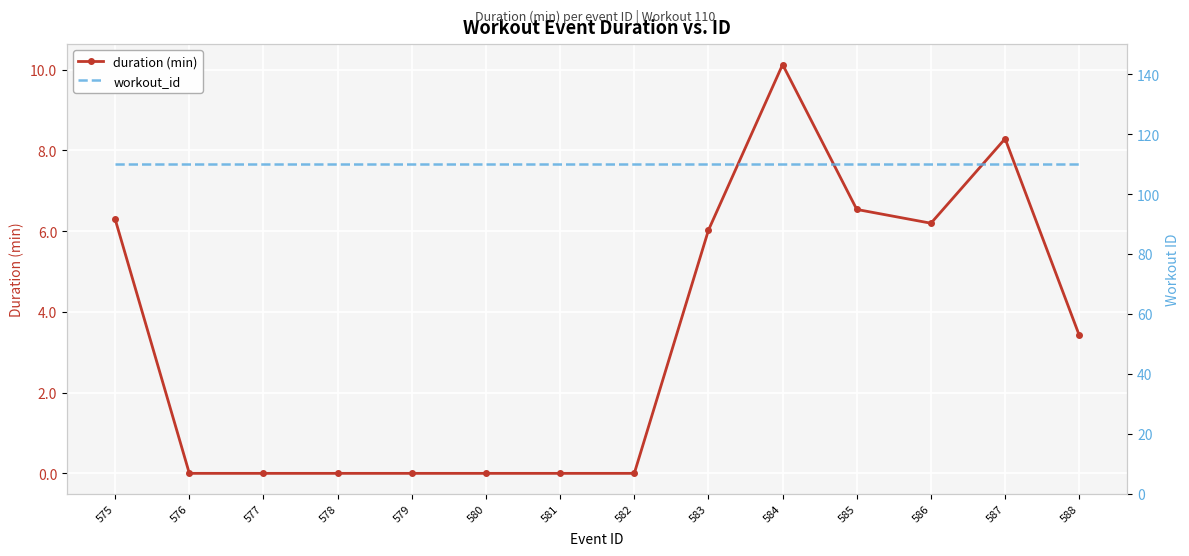

Which series has the largest total across all categories?

workout_id